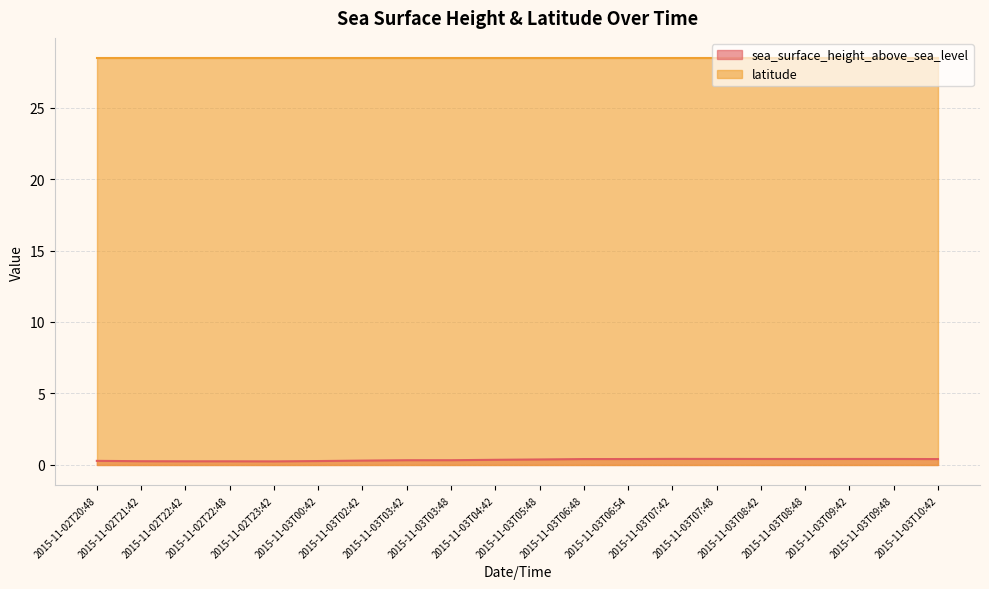

List the labels in order of value, smallest first.

2015-11-02T23:42, 2015-11-02T22:42, 2015-11-02T22:48, 2015-11-02T21:42, 2015-11-03T00:42, 2015-11-02T20:48, 2015-11-03T02:42, 2015-11-03T03:42, 2015-11-03T03:48, 2015-11-03T04:42, 2015-11-03T05:48, 2015-11-03T10:42, 2015-11-03T06:48, 2015-11-03T06:54, 2015-11-03T08:48, 2015-11-03T08:42, 2015-11-03T09:42, 2015-11-03T09:48, 2015-11-03T07:48, 2015-11-03T07:42